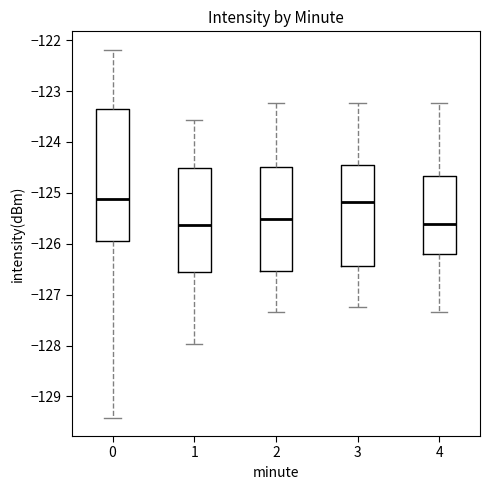

Which box is the tallest, from its lower edge to its upper edge?

0